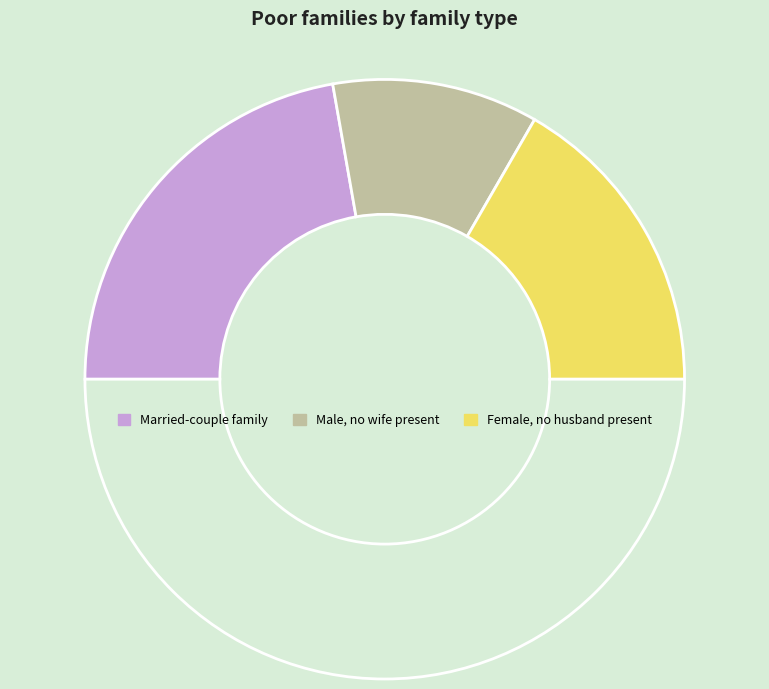

How many segments does this pie chart have?

4